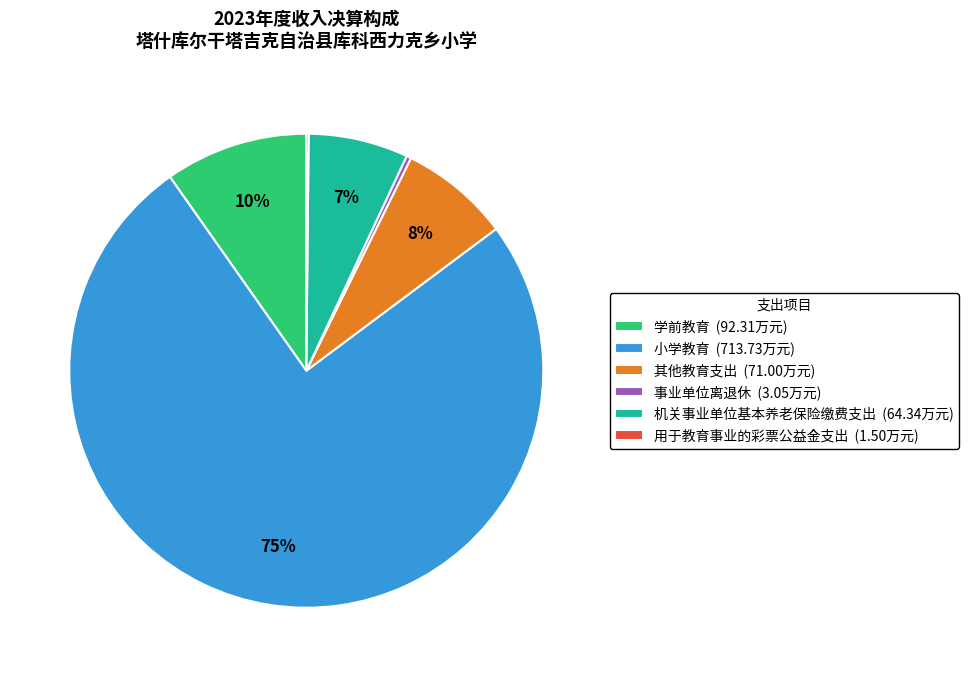

Combined, do 机关事业单位基本养老保险缴费支出 (64.34万元) and 学前教育 (92.31万元) account for over 50%?

No